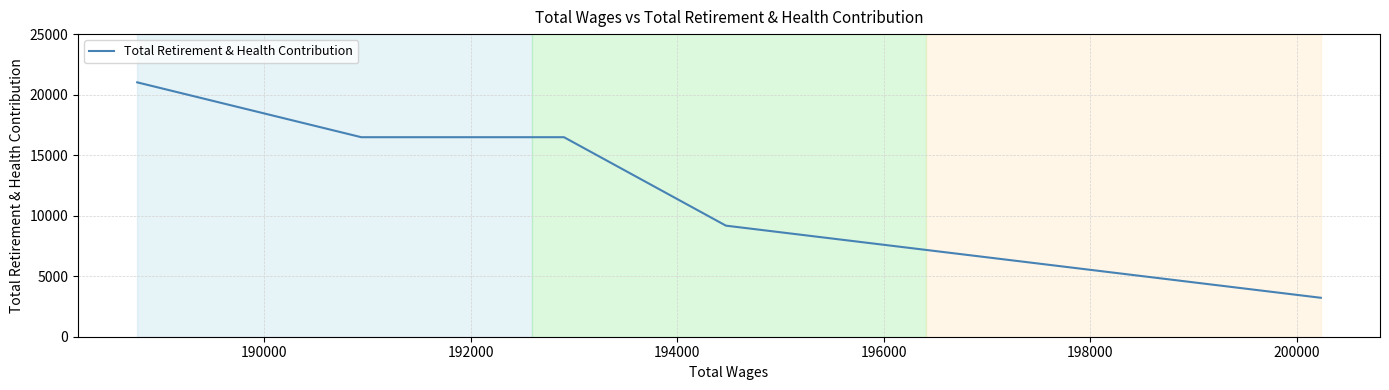

How many categories are shown in the chart?

6